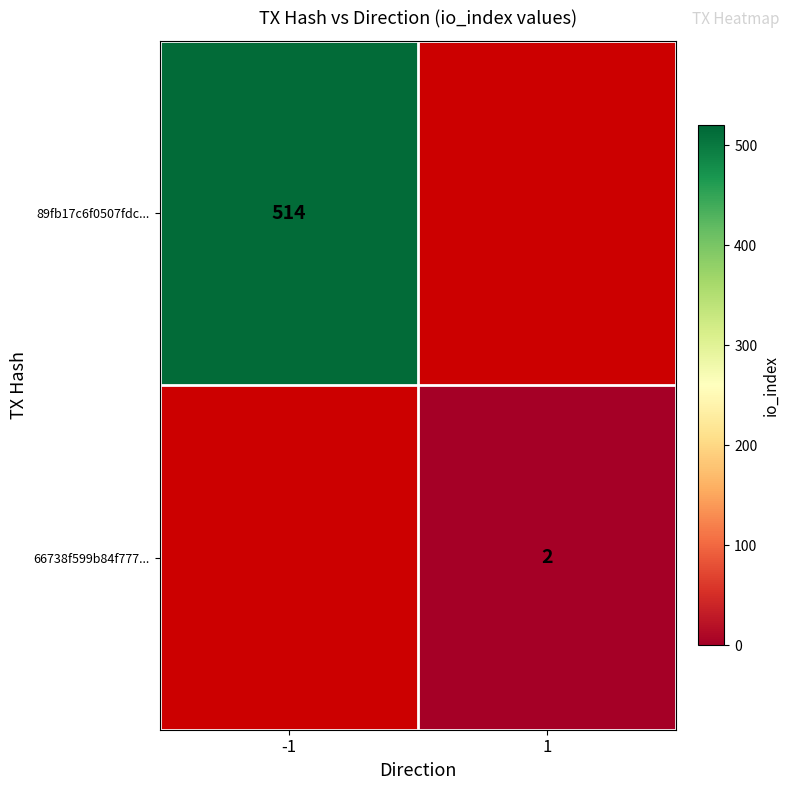

Is it true that 66738f599b84f777... equals 1 at 1?

False